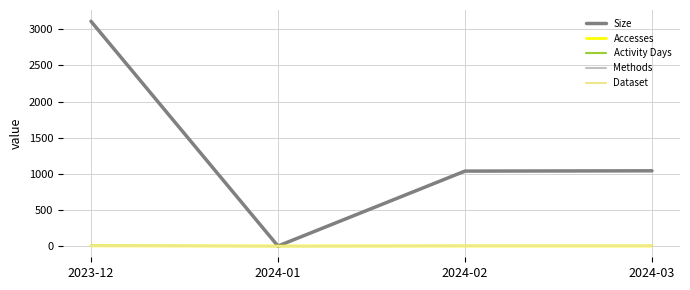

Does the chart have visible grid lines?

Yes